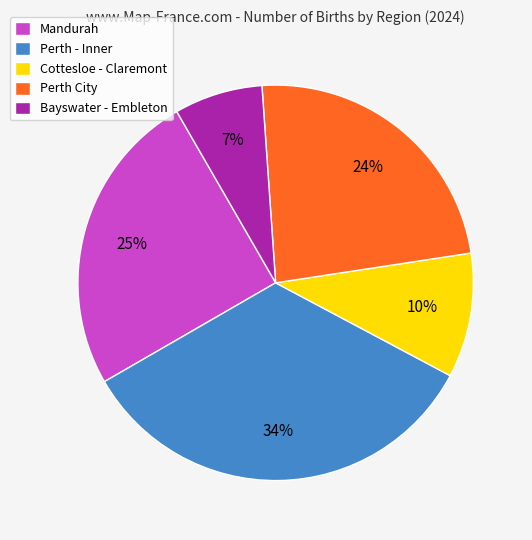

Combined, do Mandurah and Perth City account for over 50%?

No